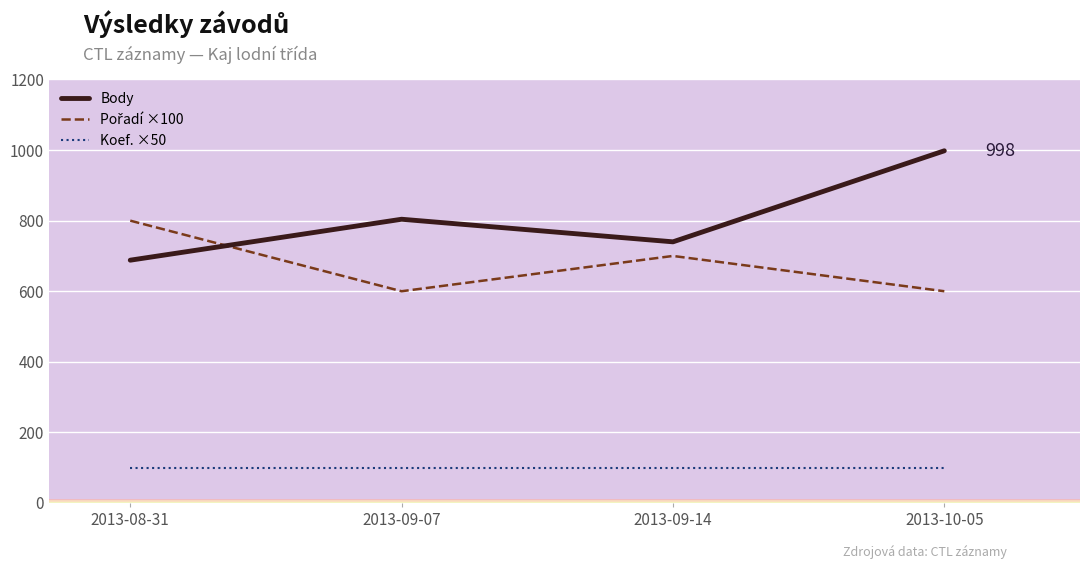

Rank the categories by Body value from lowest to highest.

2013-08-31, 2013-09-14, 2013-09-07, 2013-10-05